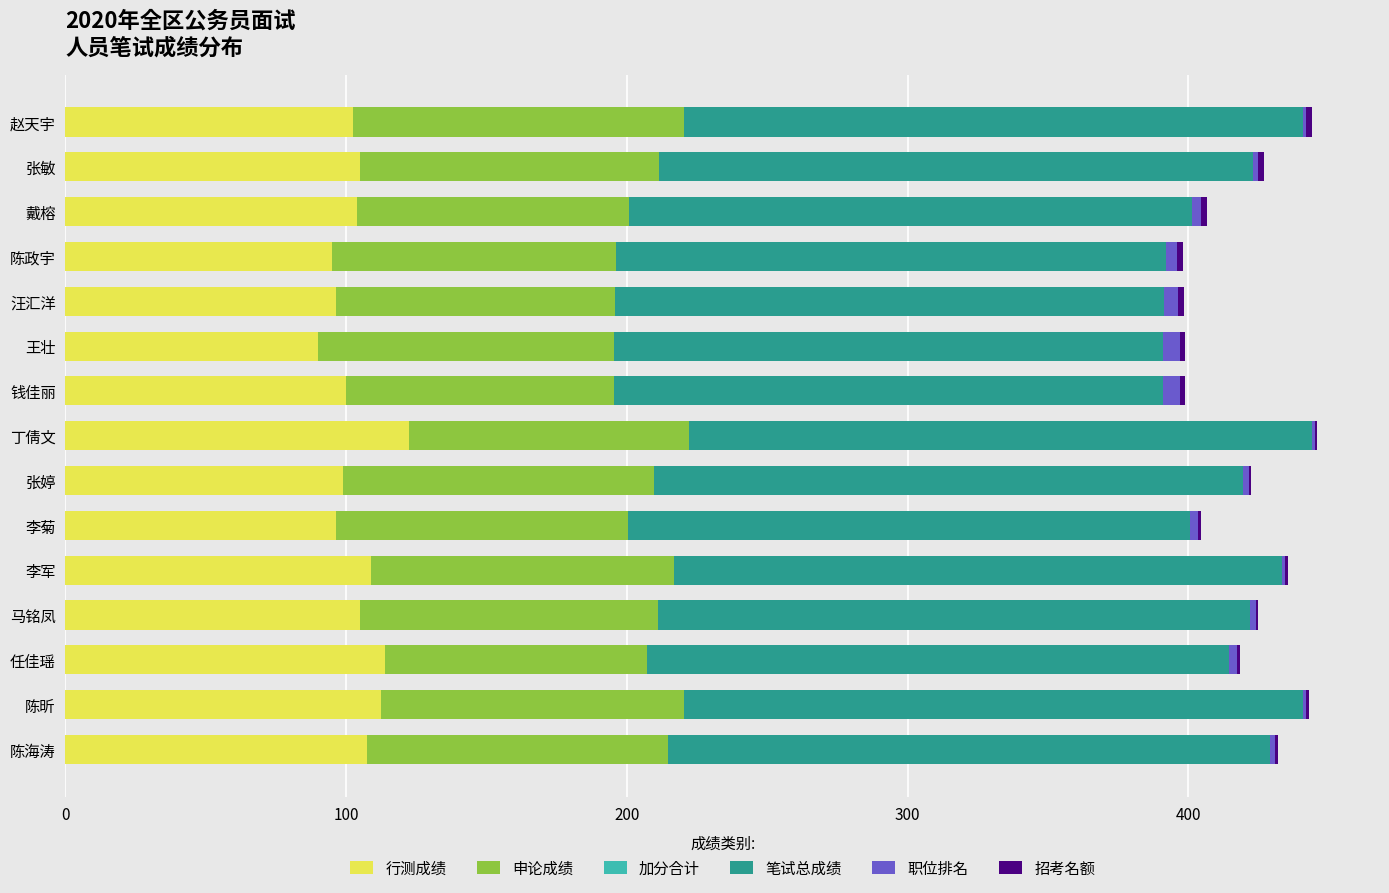

What is the highest value of the 行测成绩 series?

122.5